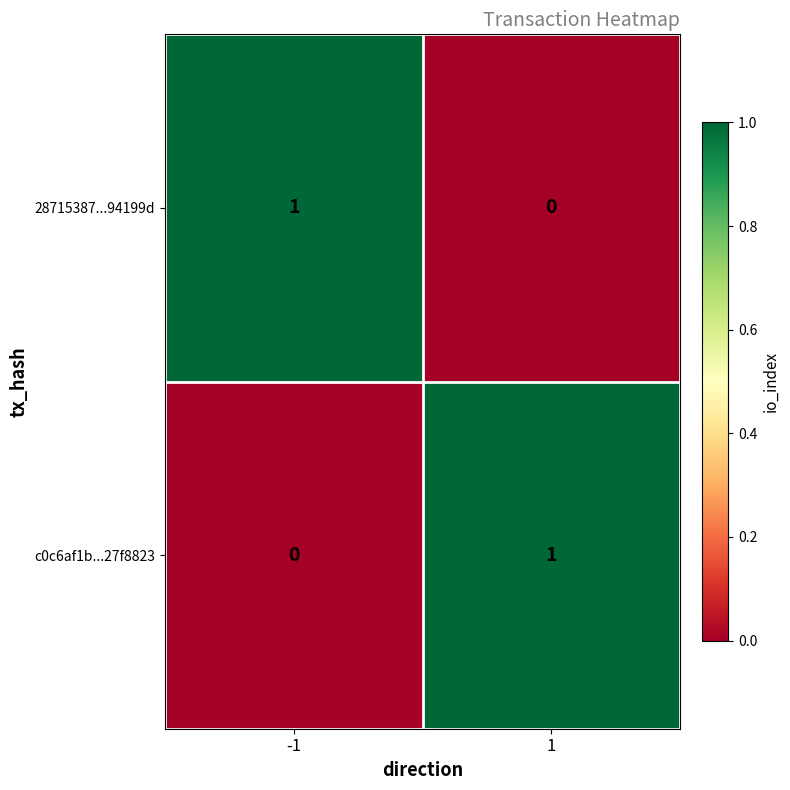

The value of 28715387...94199d at 1 is -1. True or false?

False